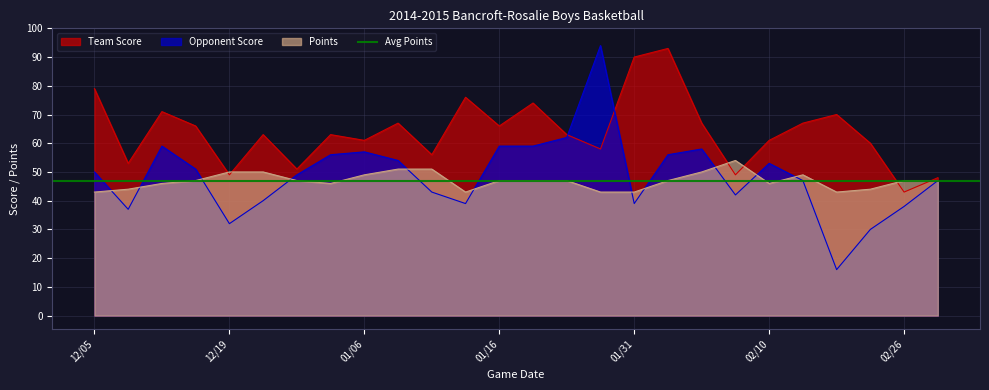

Which series has the largest range (max minus min)?

Opponent Score